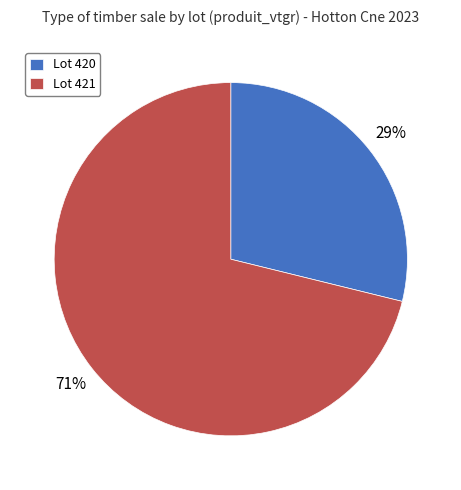

What is the largest slice in the pie chart?

Lot 421